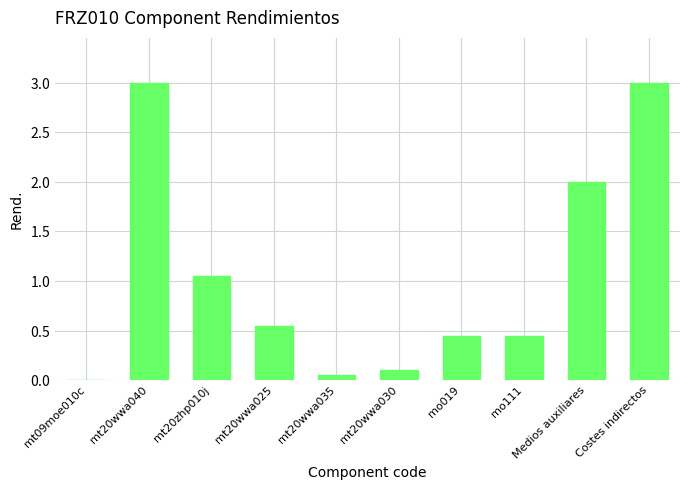

What is the sum of all values?

10.7